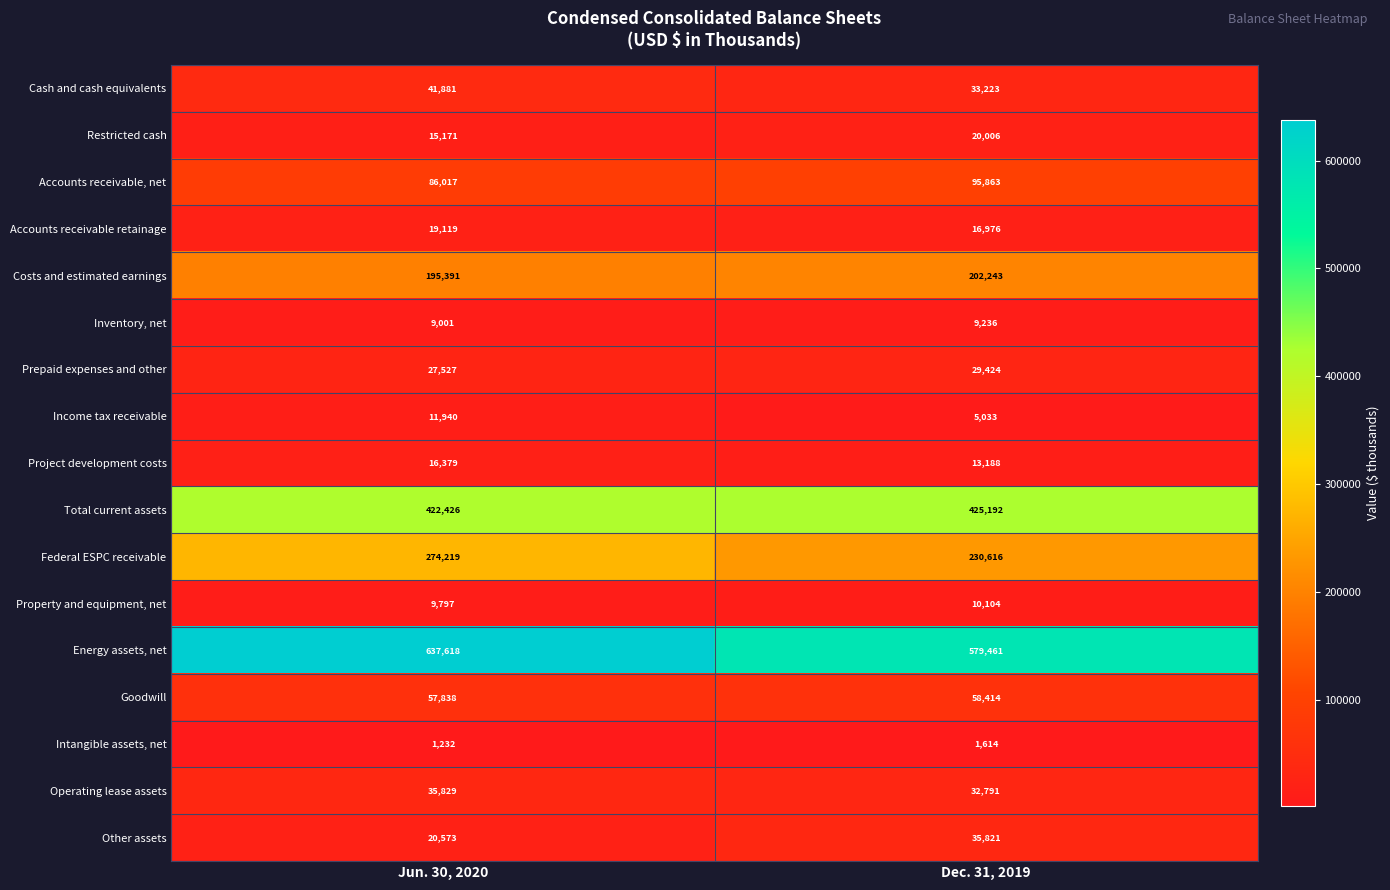

At which category does the chart reach its minimum across all series?

Jun. 30, 2020